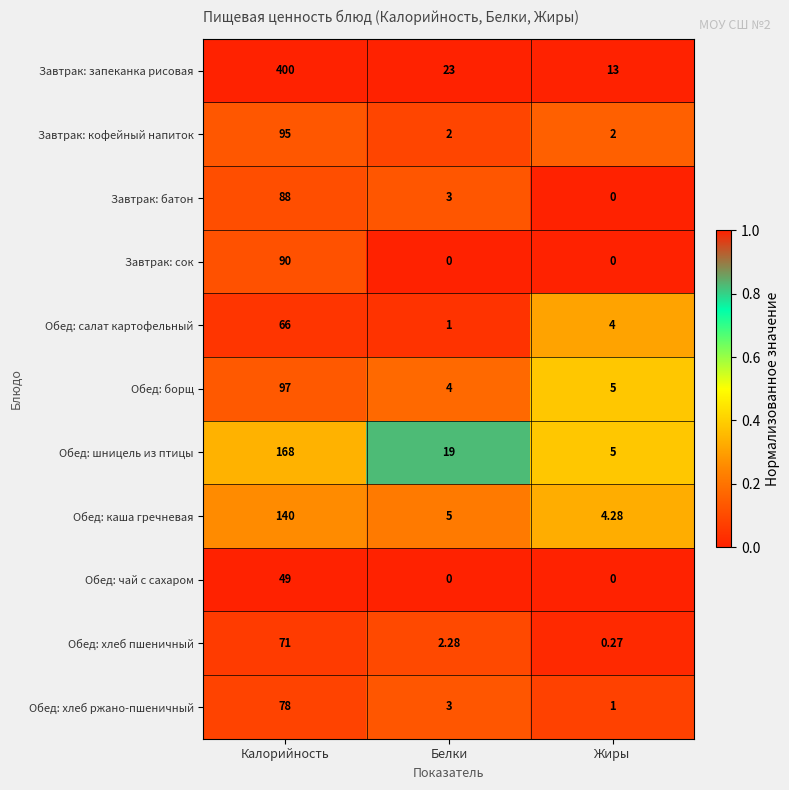

At how many categories does at least one series exceed 0?

3